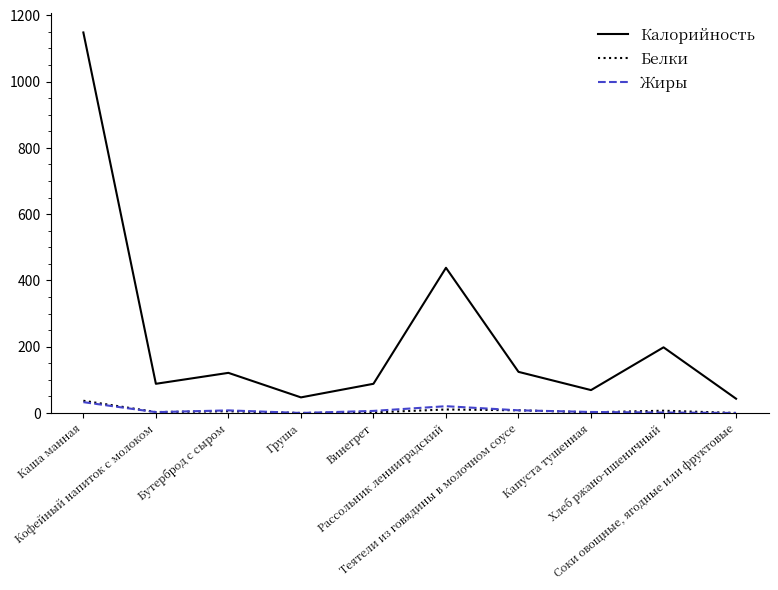

What is the highest value of the Калорийность series?

1148.0